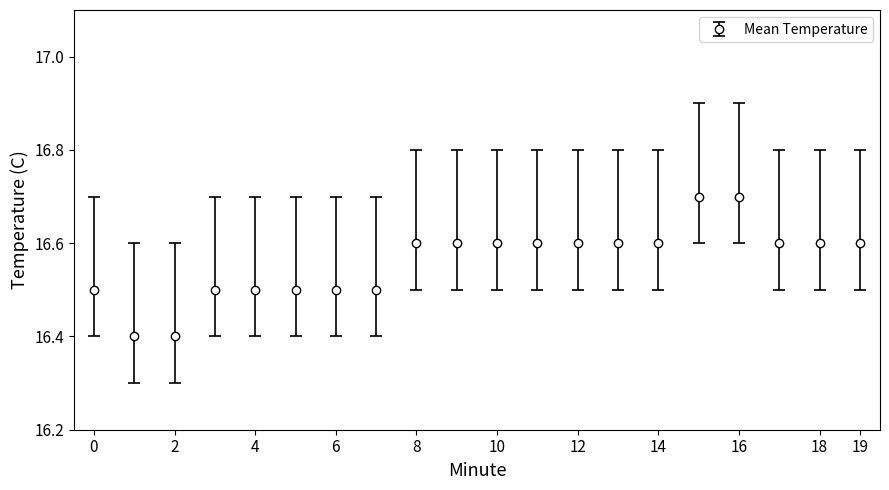

What is the maximum value shown in the chart?

16.7